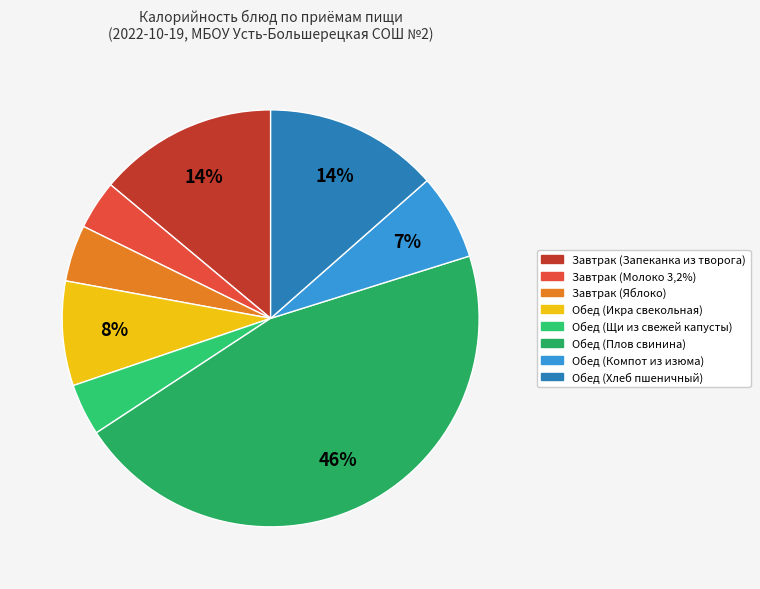

What is the smallest slice in the pie chart?

Завтрак (Молоко 3,2%)